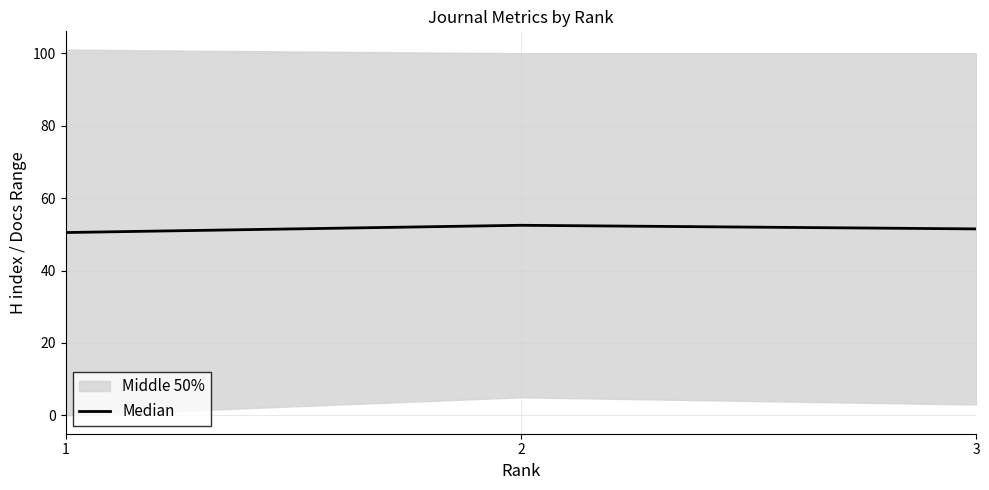

At which label does the data first exceed 51?

2